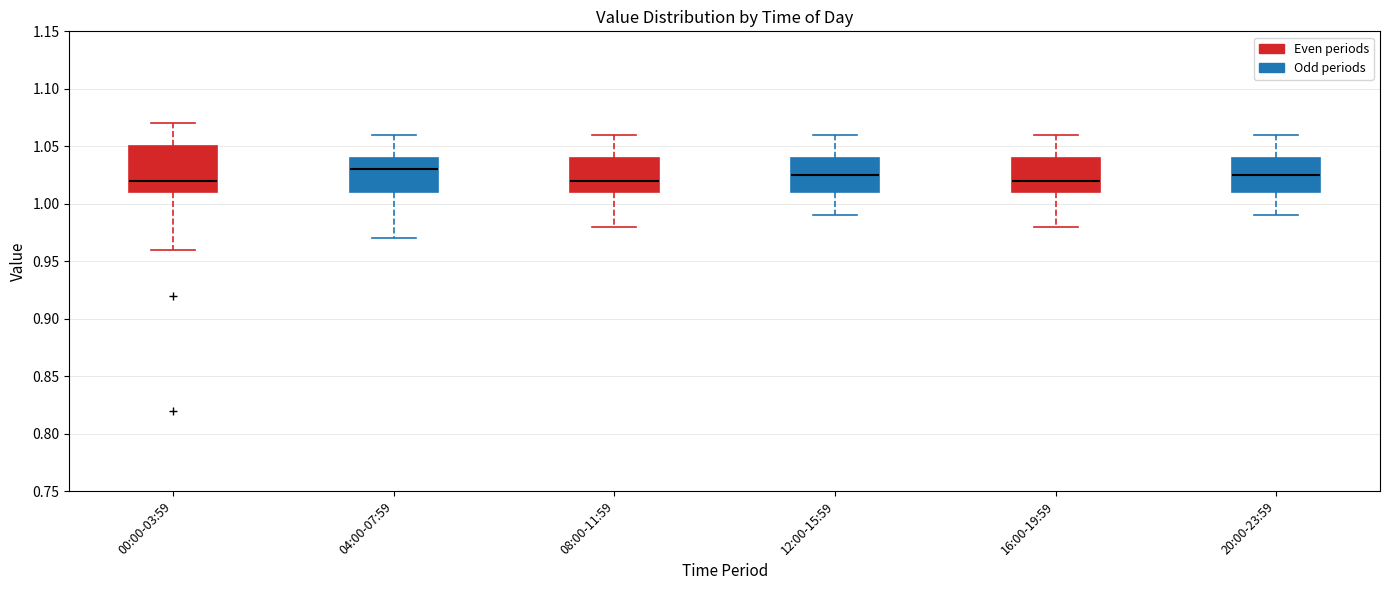

Which box is the tallest, from its lower edge to its upper edge?

00:00-03:59